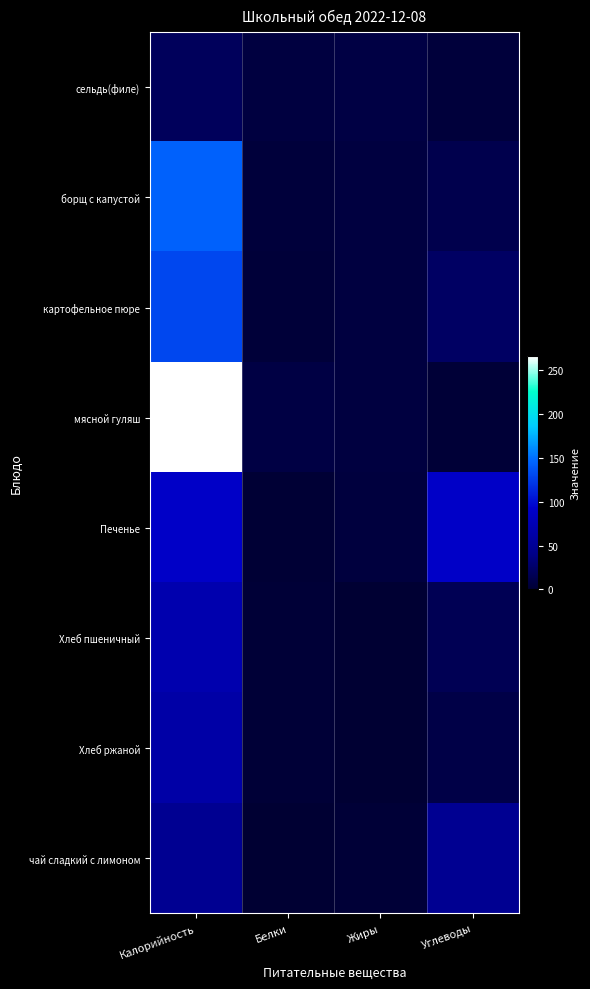

What is the greatest value displayed?

266.0